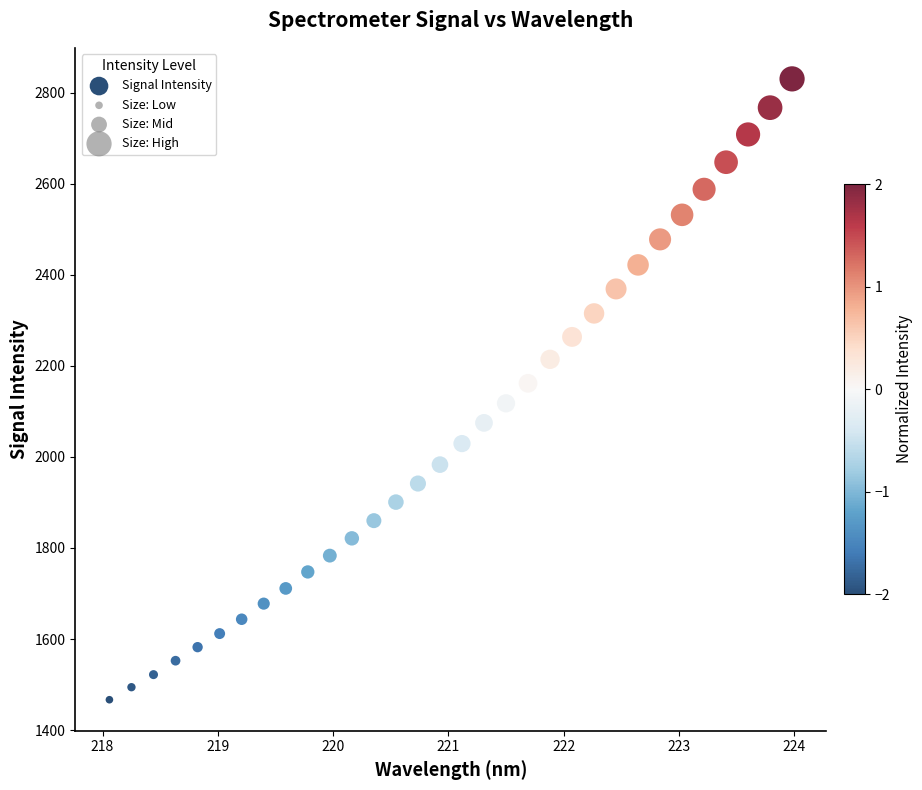

What is the range of X values (max minus min)?

5.9